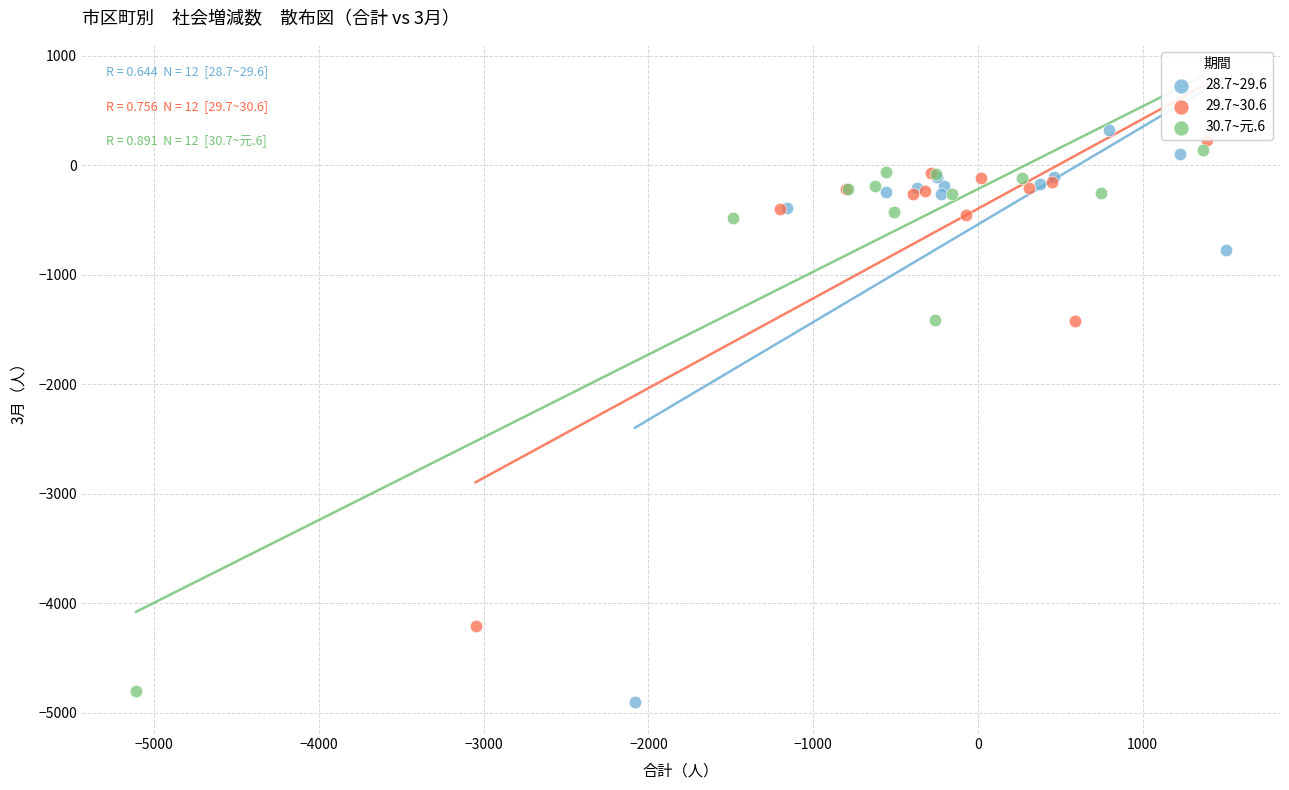

Which series has the largest Y range (max minus min)?

28.7~29.6